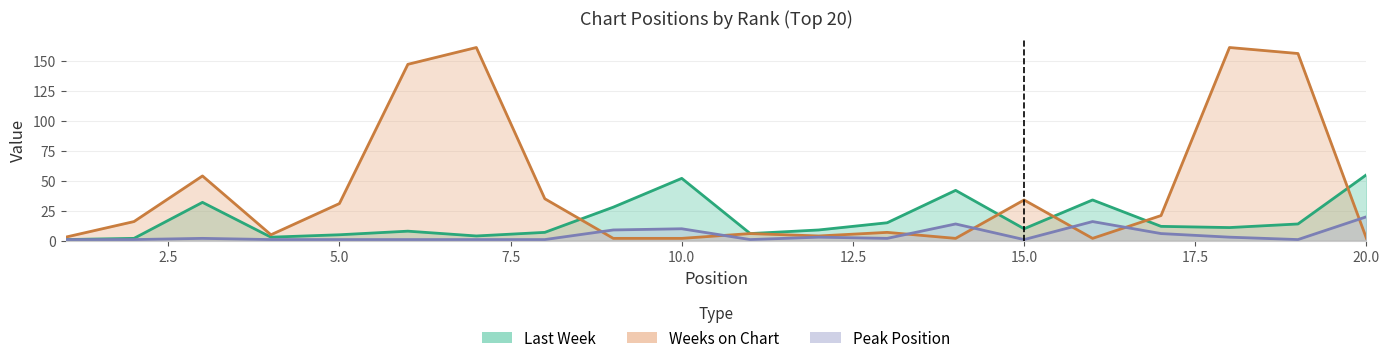

List the labels in order of Last Week value, smallest first.

1, 2, 4, 7, 5, 11, 8, 6, 12, 15, 18, 17, 19, 13, 9, 3, 16, 14, 10, 20